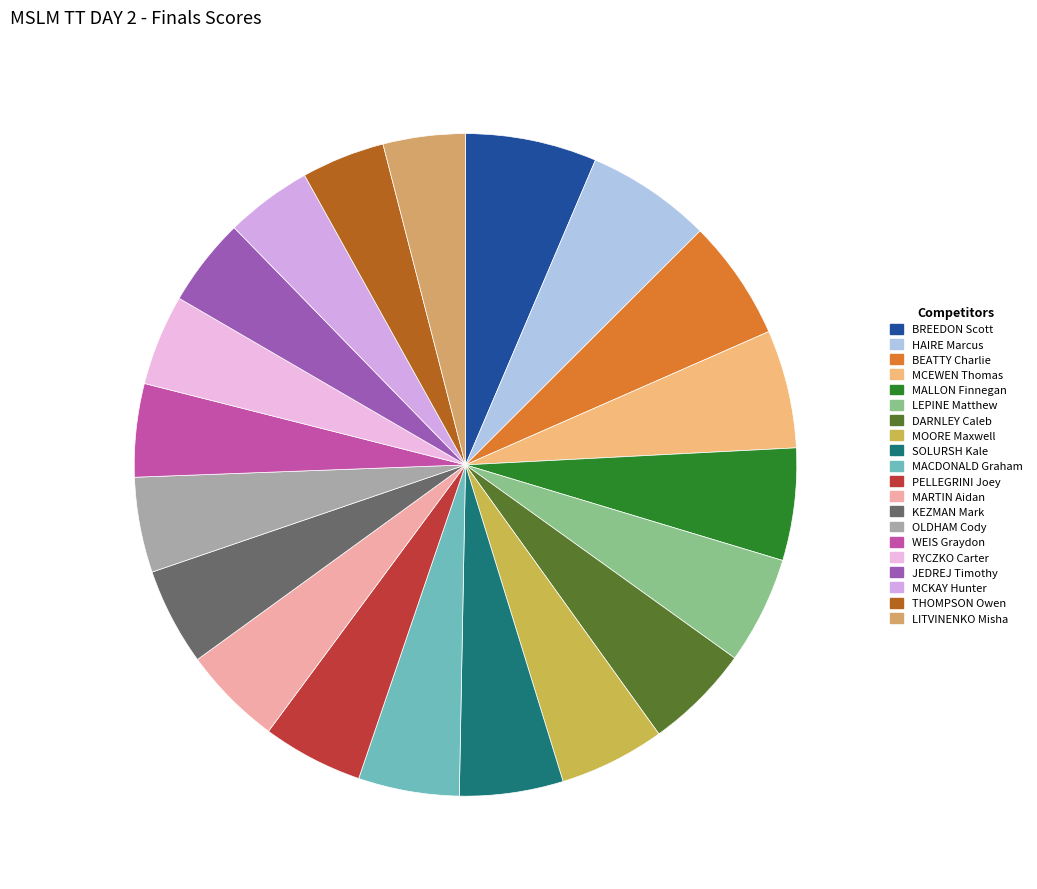

Rank the categories by value from highest to lowest.

BREEDON Scott, HAIRE Marcus, BEATTY Charlie, MCEWEN Thomas, MALLON Finnegan, LEPINE Matthew, DARNLEY Caleb, MOORE Maxwell, SOLURSH Kale, MACDONALD Graham, PELLEGRINI Joey, MARTIN Aidan, KEZMAN Mark, OLDHAM Cody, WEIS Graydon, RYCZKO Carter, JEDREJ Timothy, MCKAY Hunter, THOMPSON Owen, LITVINENKO Misha